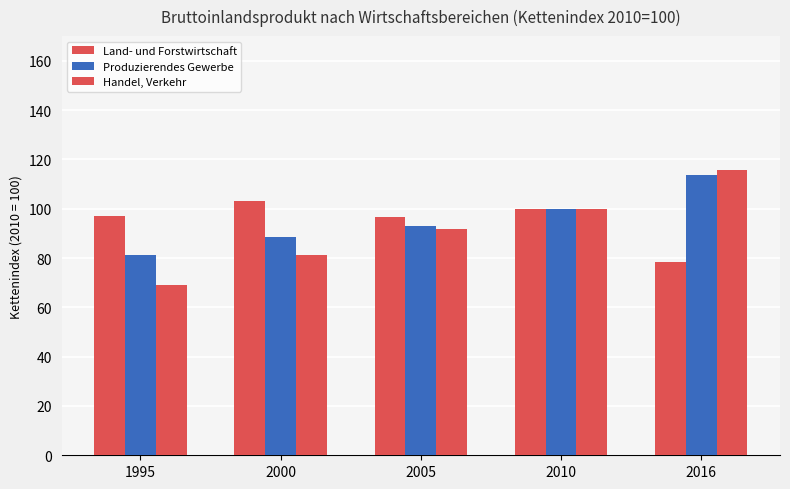

How many values in the Produzierendes Gewerbe series are below 93?

2